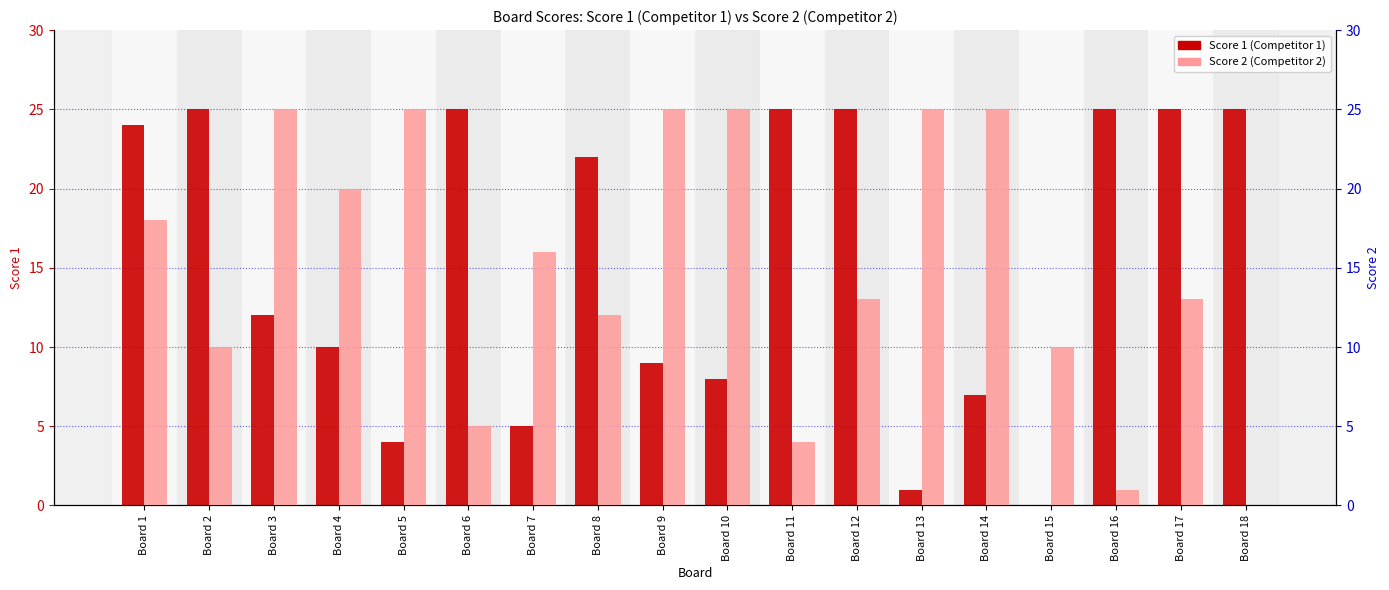

True or false: Score 2 has a value of 5 at Board 6.

True